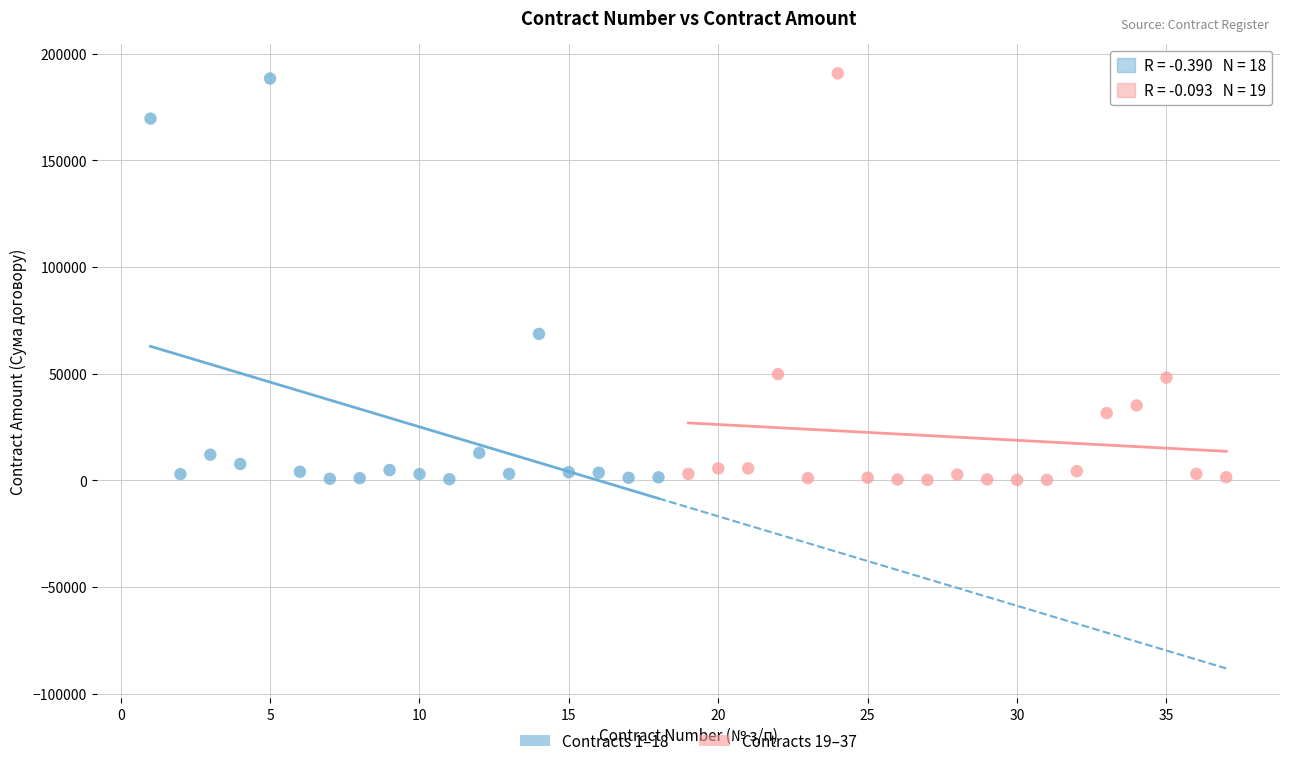

What are all the series names shown in the legend?

Contracts 1–18, Contracts 19–37